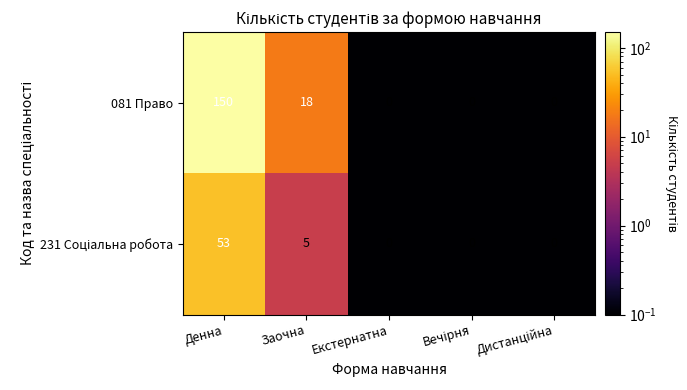

Which series has the largest total across all categories?

081 Право